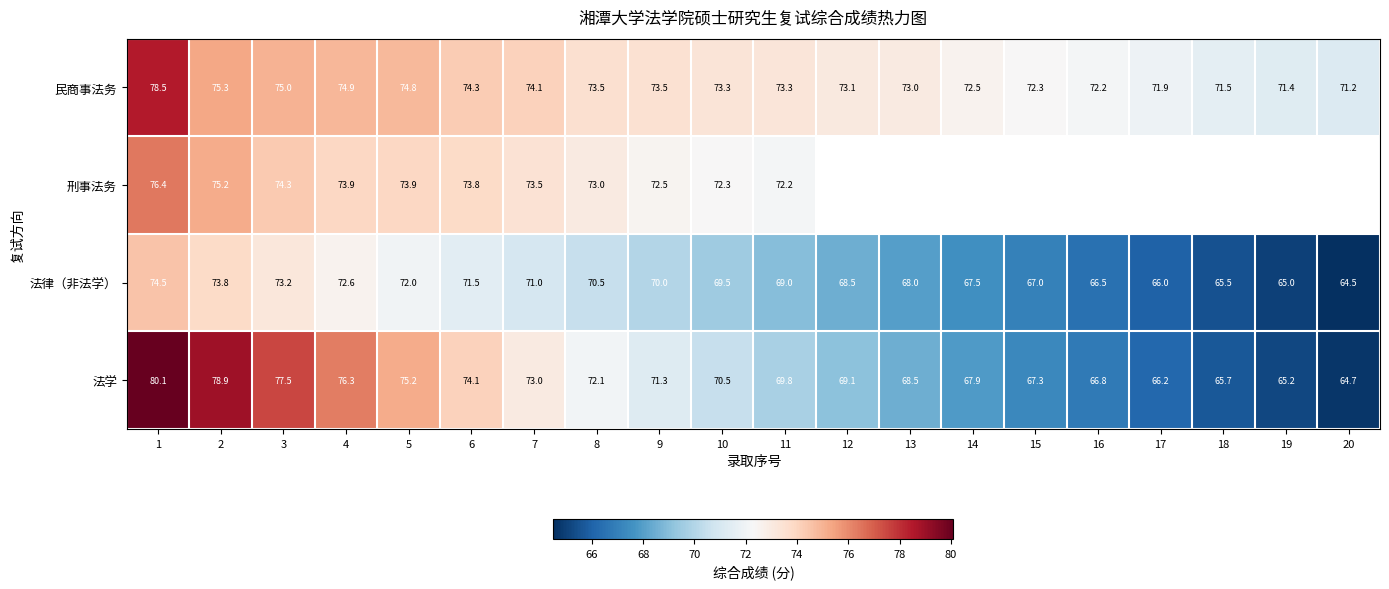

How many data points in 民商事法务 are less than 73?

7